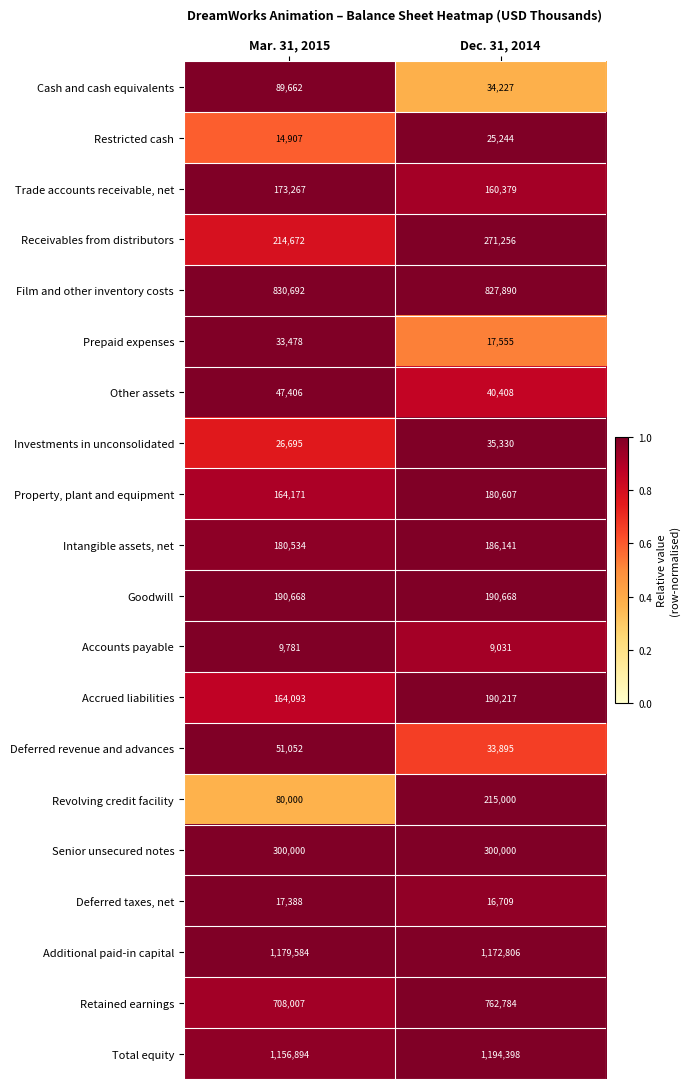

What is the highest value of the Receivables from distributors series?

271256